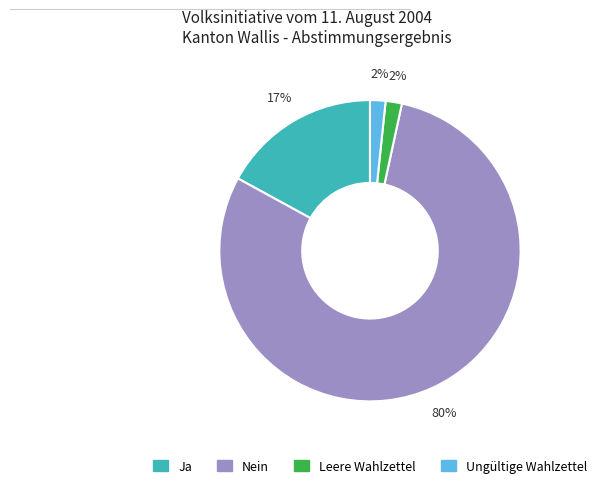

What percentage is the Ungültige Wahlzettel slice, to the nearest percent?

2%